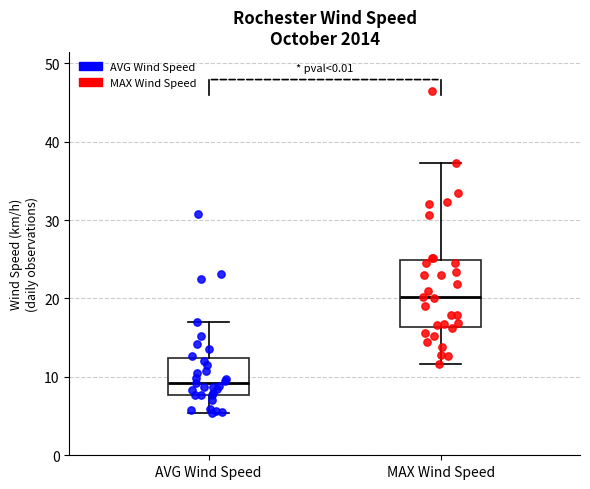

Reading left to right, transcribe this box plot: for each box, give where its median line is, the range the box spans, and where its two whiskers end, as read against the y-axis. The values are not printed on the chart, so give them approximately, as read against the axis.

AVG Wind Speed: median 9, box 8 to 12, whiskers 5 to 17
MAX Wind Speed: median 20, box 16 to 25, whiskers 12 to 37